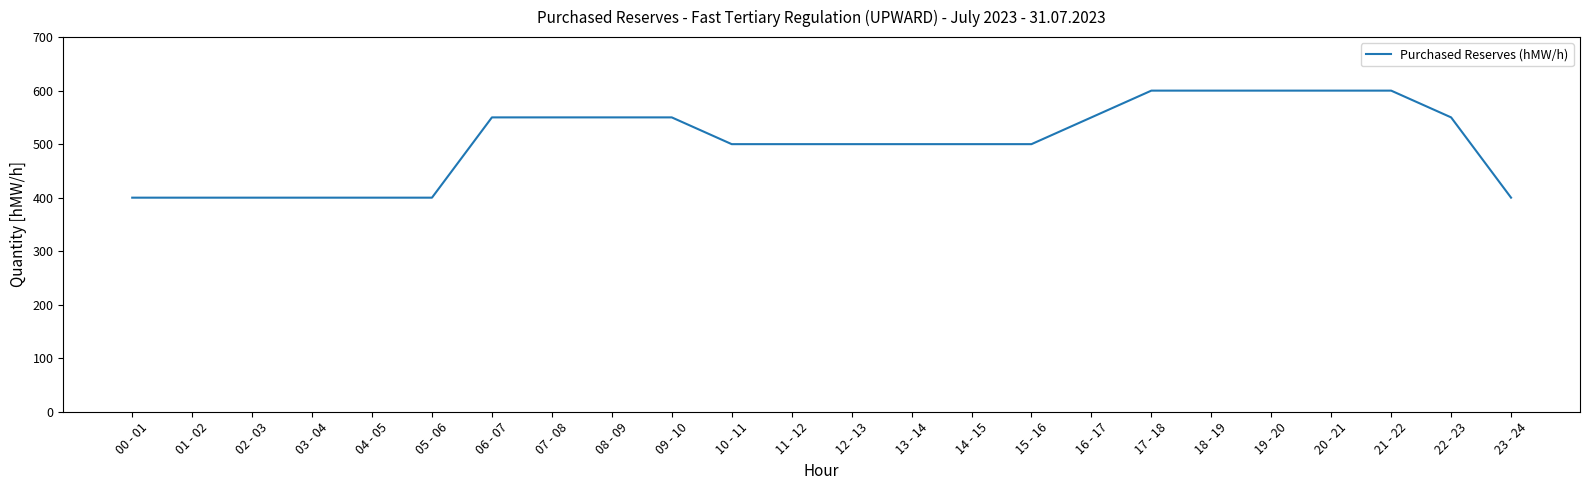

The value at 19 - 20 is 600. True or false?

True